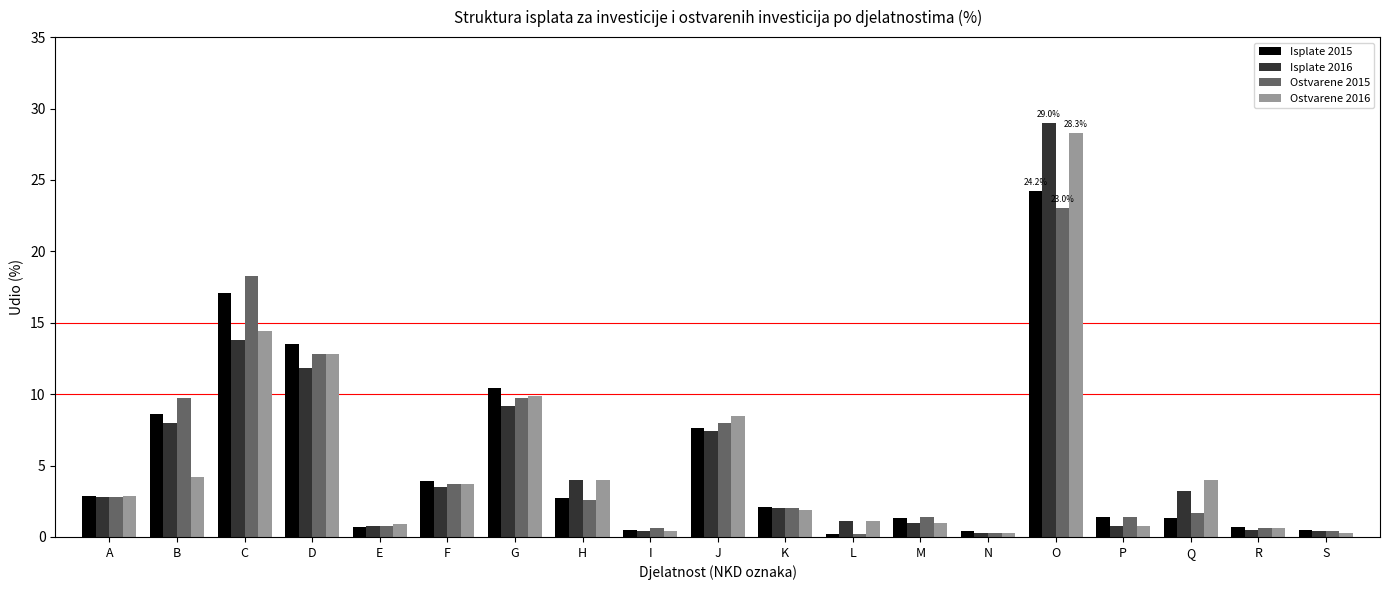

What is the difference between the Isplate 2016 values at S and D?

11.4